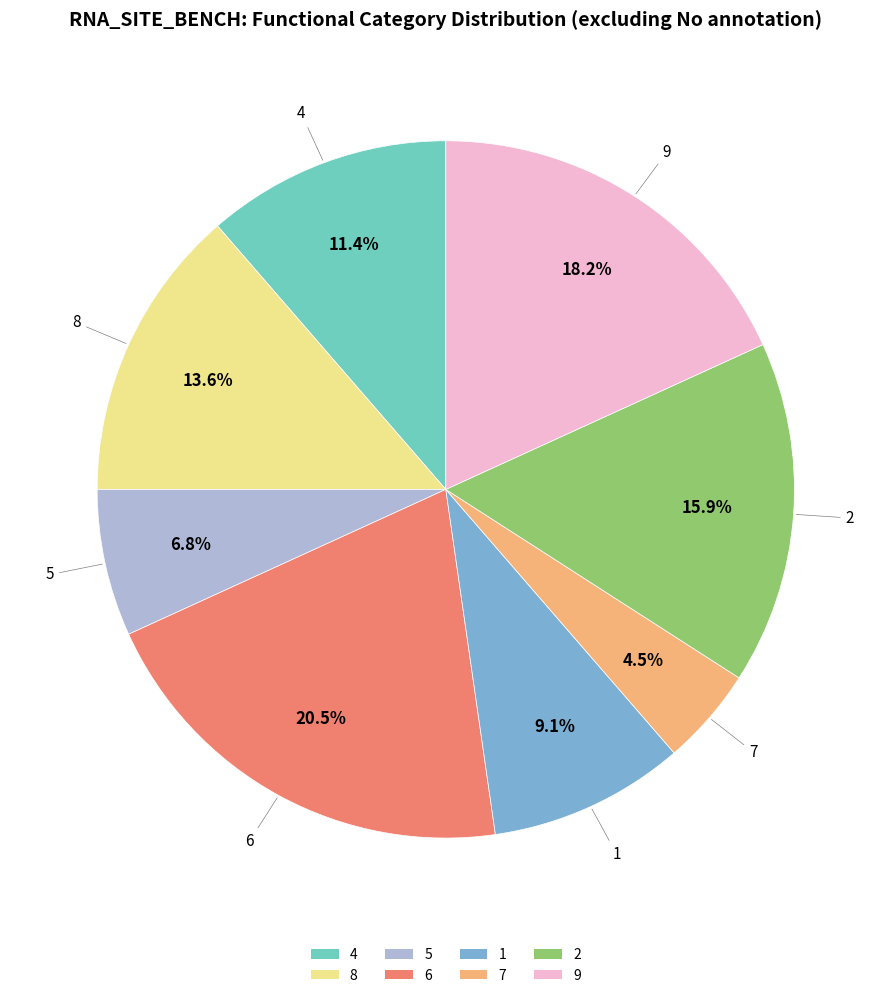

Count the number of slices in the pie.

8